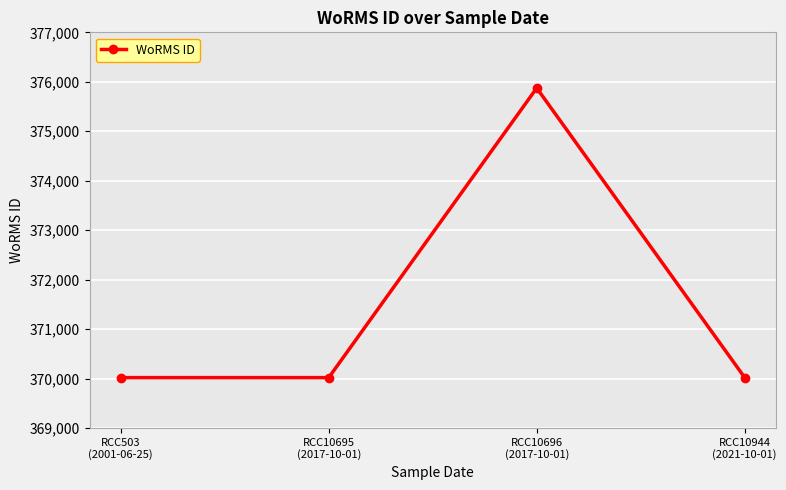

What is the change in value from RCC503
(2001-06-25) to RCC10696
(2017-10-01)?

+5855